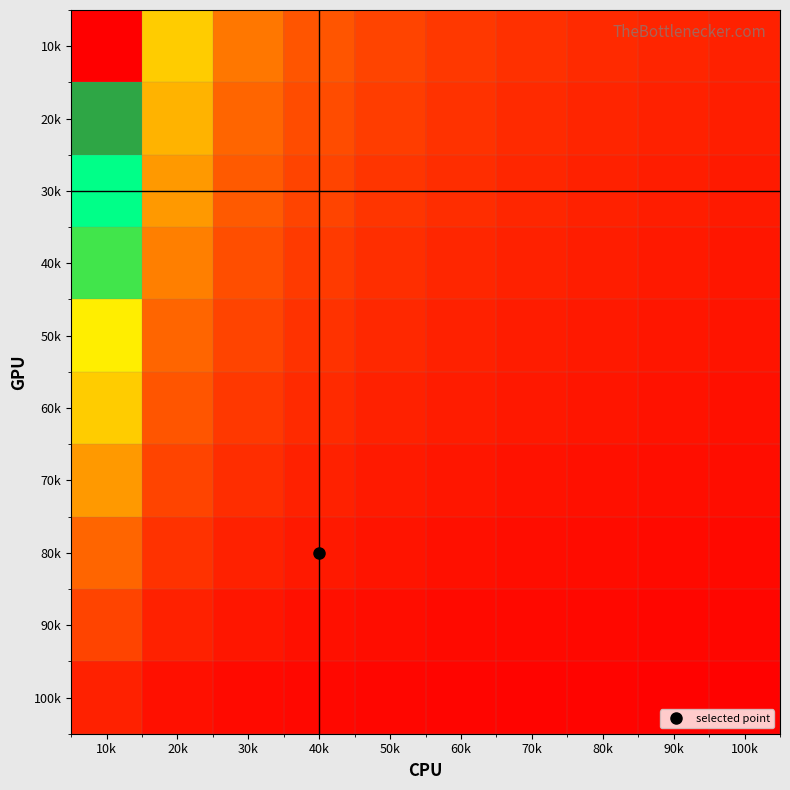

What is the difference between the highest and lowest values at 50k?

1.8